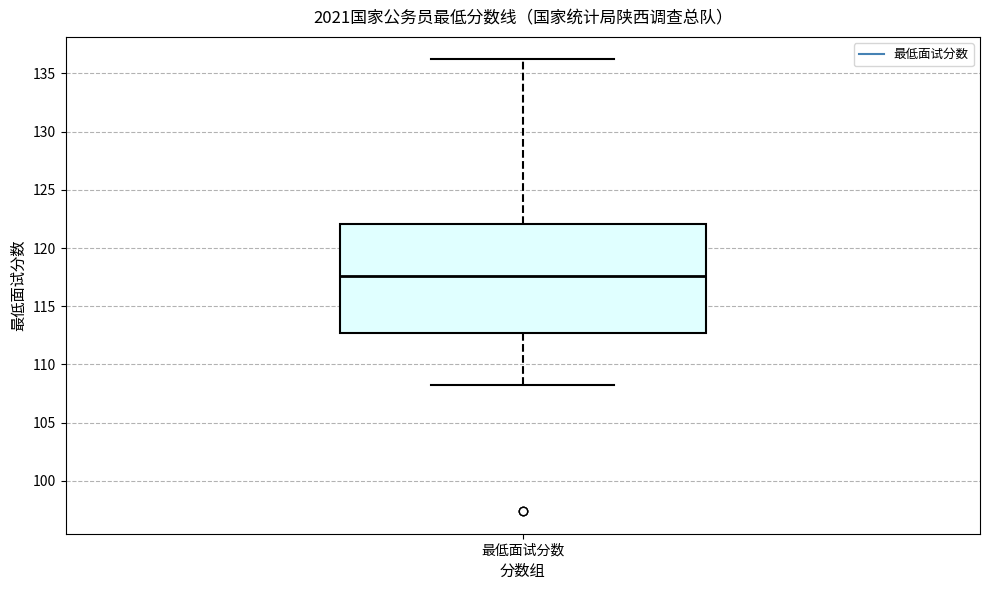

Read this box plot against the y-axis: the position of the median line, the range covered by the box, and the ends of both whiskers. The values are not printed on the chart, so give them approximately, as read against the axis.

median 117.5, box 112.5 to 122.0, whiskers 108.0 to 136.0